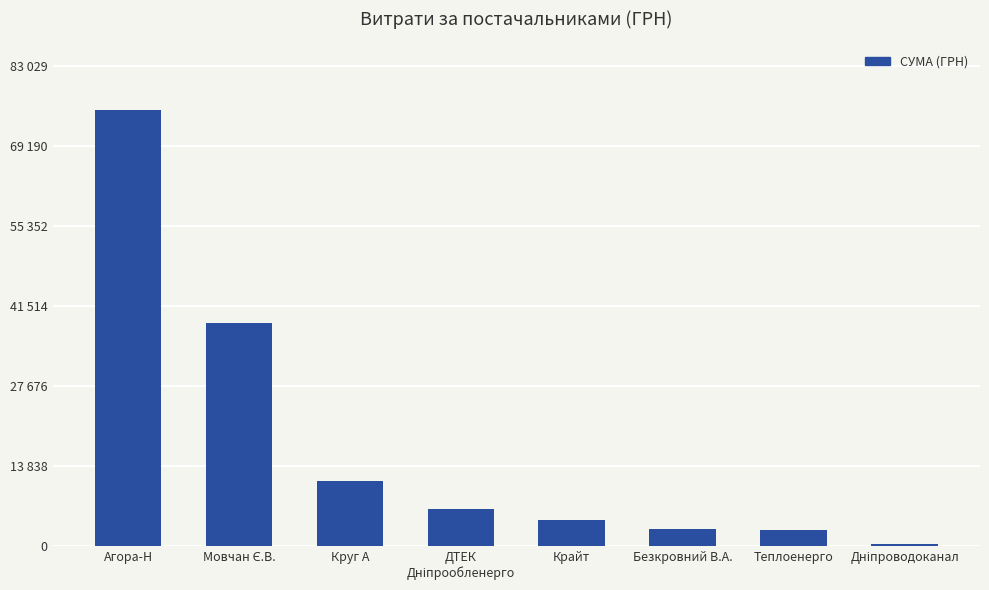

What is the ratio of the value at Агора-Н to the value at Мовчан Є.В.?

2.0